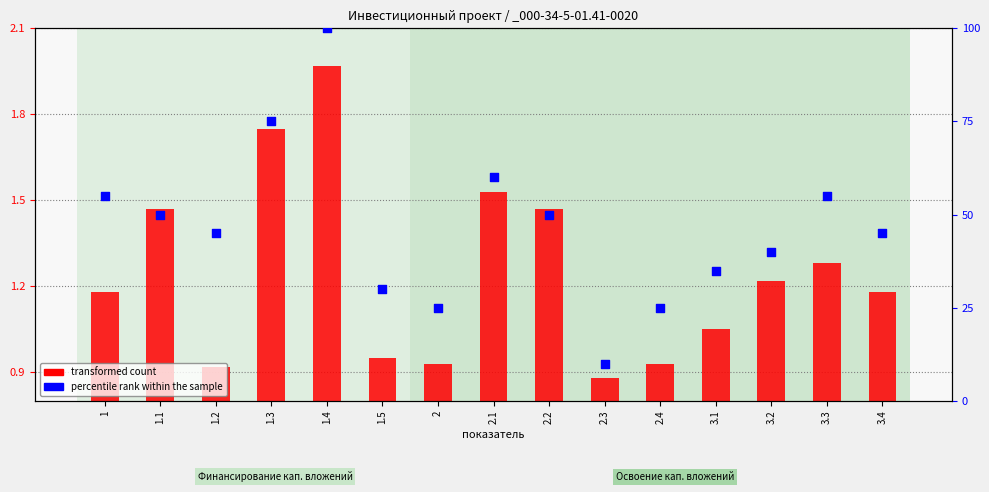

What are all the series names shown in the legend?

transformed count, percentile rank within the sample